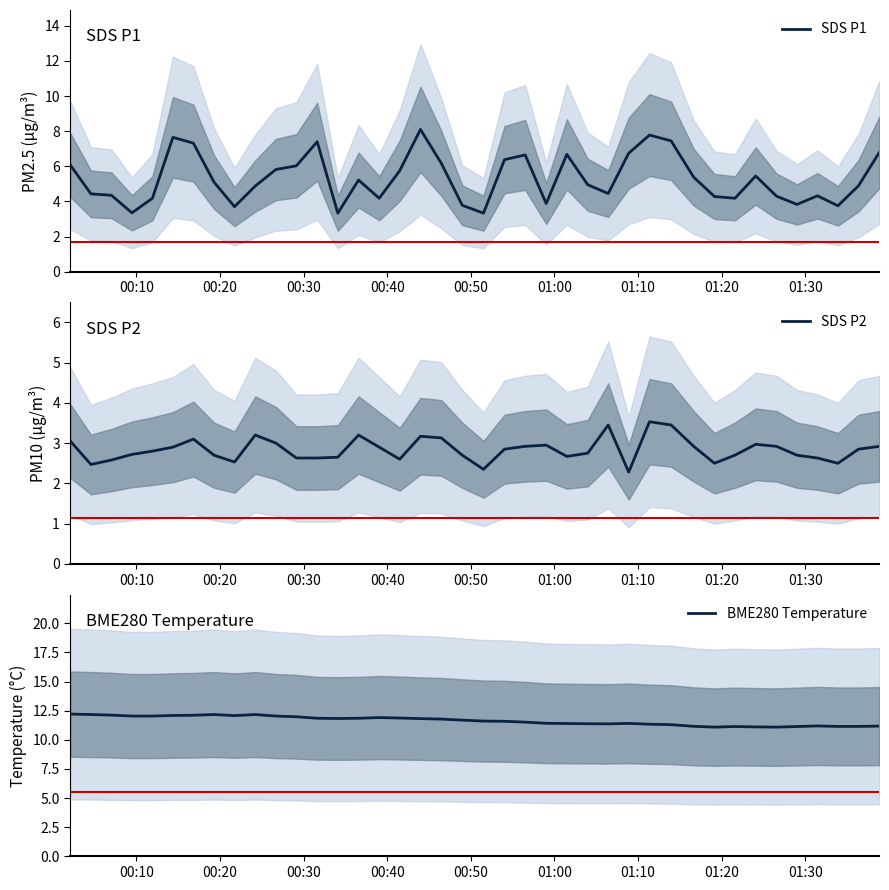

Reading left to right, extract all data points from this chart.

SDS P1: 6.1	4.4	4.3	3.4	4.2	7.7	7.3	5.1	3.7	4.9	5.8	6.0	7.4	3.3	5.2	4.2	5.8	8.1	6.2	3.8	3.3	6.4	6.7	3.9	6.7	5.0	4.5	6.8	7.8	7.5	5.4	4.3	4.2	5.5	4.3	3.8	4.3	3.8	4.9	6.8
SDS P2: 3.0	2.5	2.6	2.7	2.8	2.9	3.1	2.7	2.5	3.2	3.0	2.6	2.6	2.6	3.2	2.9	2.6	3.2	3.1	2.7	2.4	2.9	2.9	3.0	2.7	2.8	3.5	2.3	3.5	3.5	2.9	2.5	2.7	3.0	2.9	2.7	2.6	2.5	2.9	2.9
BME280 Temperature: 12.2	12.2	12.1	12.0	12.0	12.1	12.1	12.2	12.1	12.2	12.0	12.0	11.8	11.8	11.8	11.9	11.9	11.8	11.8	11.7	11.6	11.6	11.5	11.4	11.4	11.4	11.4	11.4	11.3	11.3	11.2	11.1	11.1	11.1	11.1	11.1	11.2	11.2	11.2	11.2